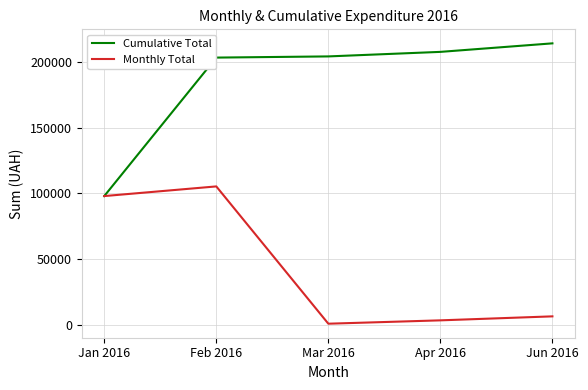

The value of Cumulative Total at Feb 2016 is 112938.8. True or false?

False